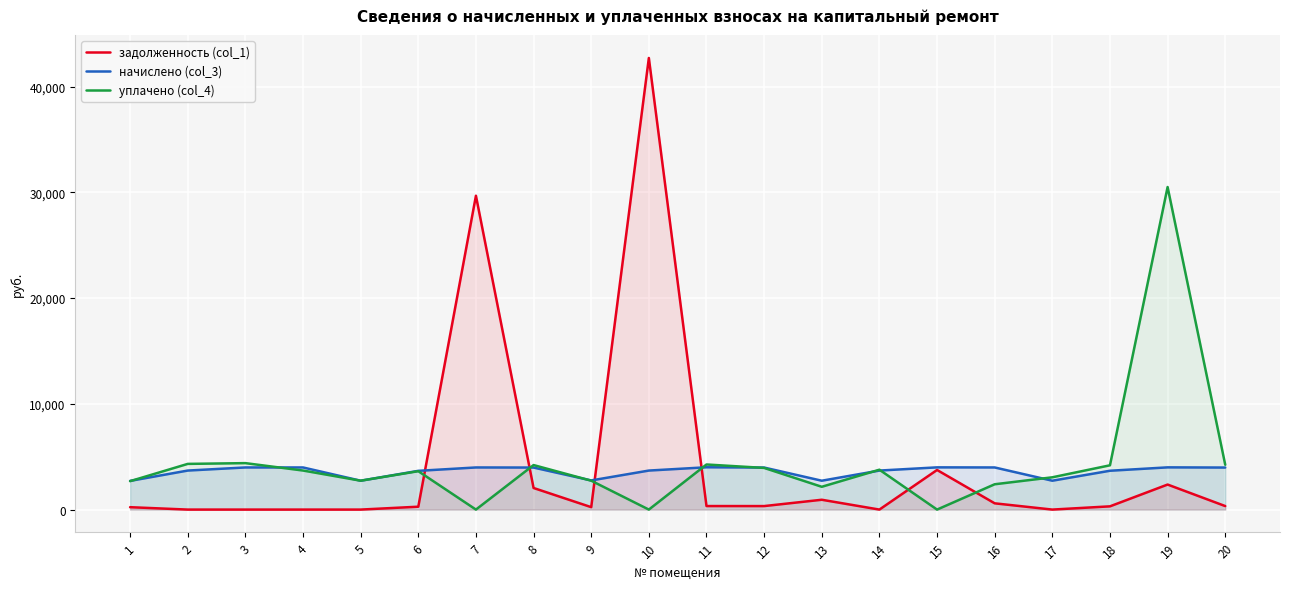

How many lines are shown in the chart?

3